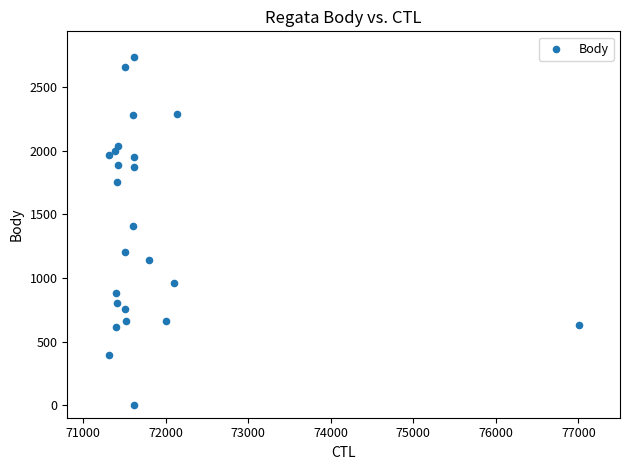

What Y value in the scatter plot is closest to 1371?

1407